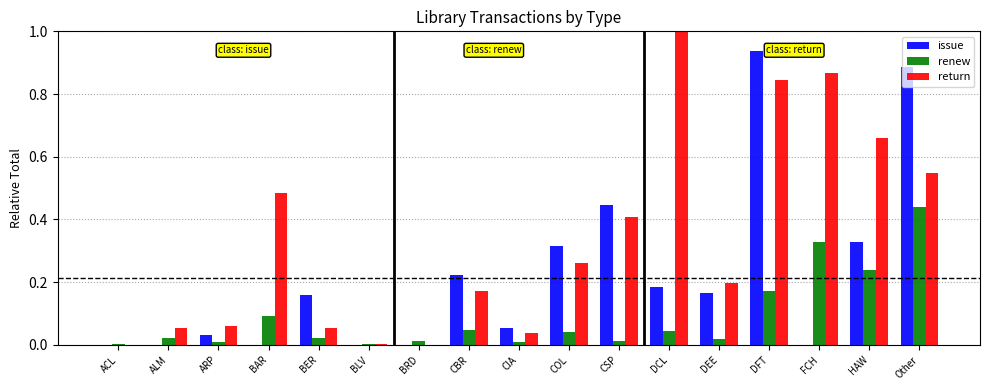

Is the value of return at ALM greater than the value of renew at HAW?

No